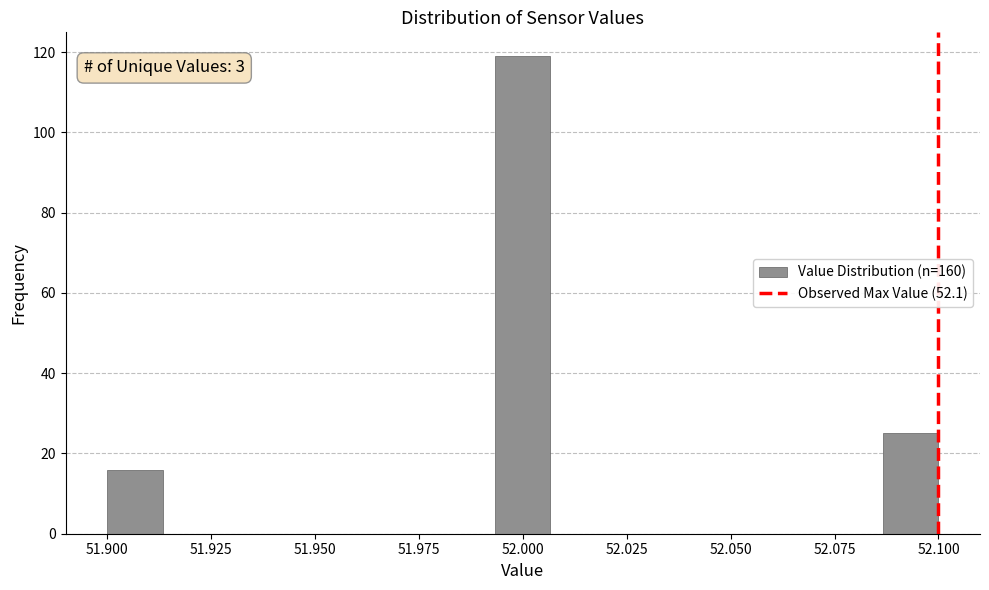

Around what value on the x-axis is the tallest bar? Give the approximate position of its centre, as read against the axis.

52.000